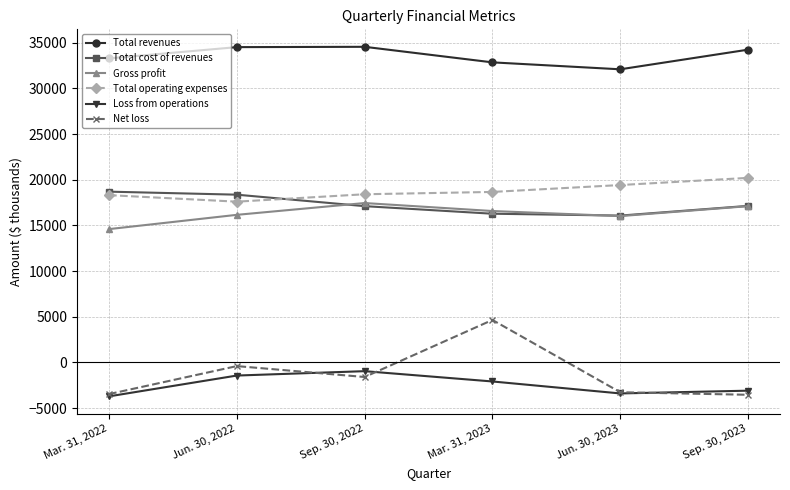

What is the total value across all series at Jun. 30, 2022?

84789